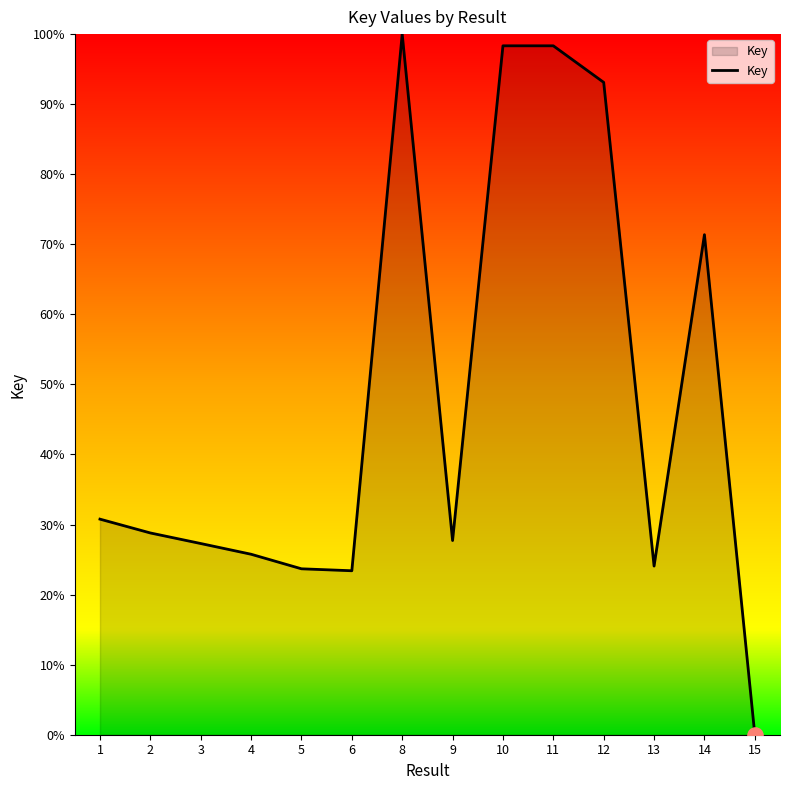

What is the ratio of the value at 2 to the value at 1?

0.9